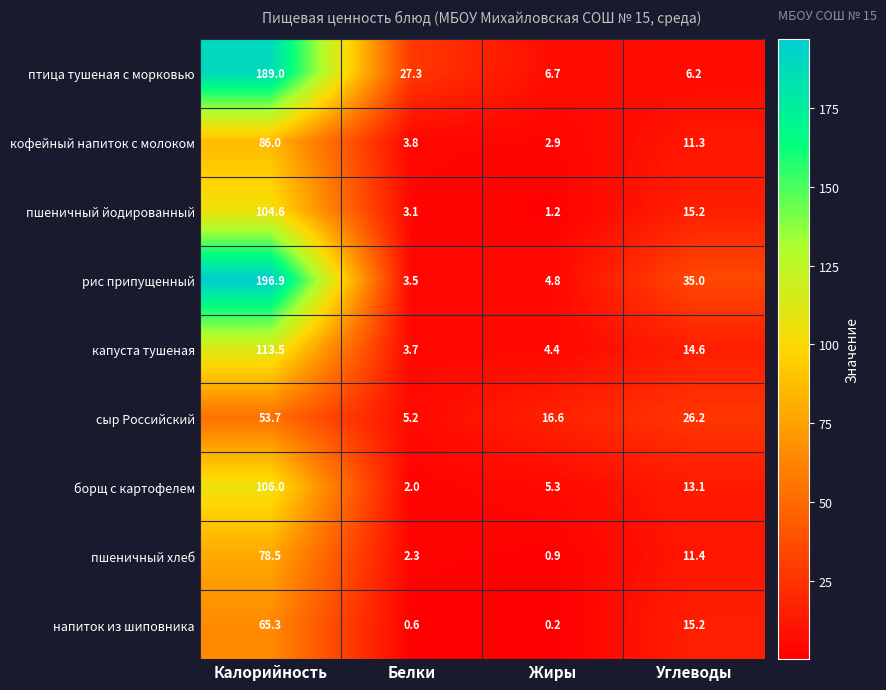

Rank the series by their maximum value, from lowest to highest.

сыр Российский, напиток из шиповника, пшеничный хлеб, кофейный напиток с молоком, пшеничный йодированный, борщ с картофелем, капуста тушеная, птица тушеная с морковью, рис припущенный